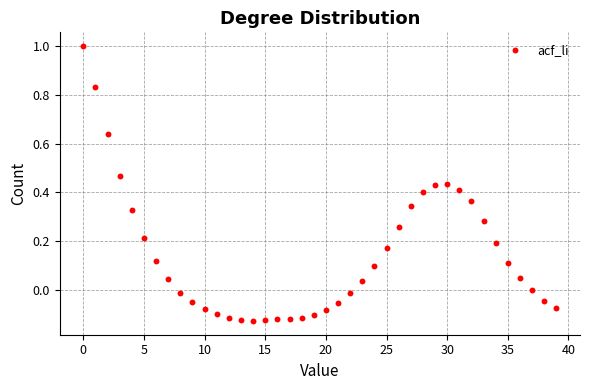

What is the range of Y values (max minus min)?

1.1